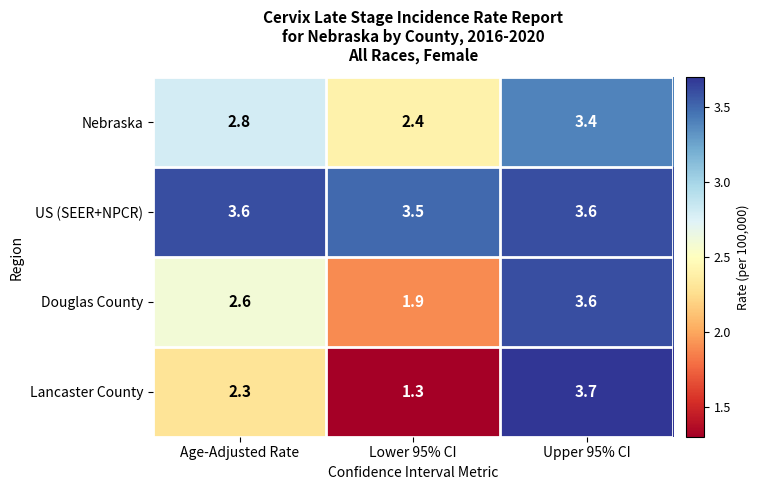

At how many categories does at least one series exceed 2?

3